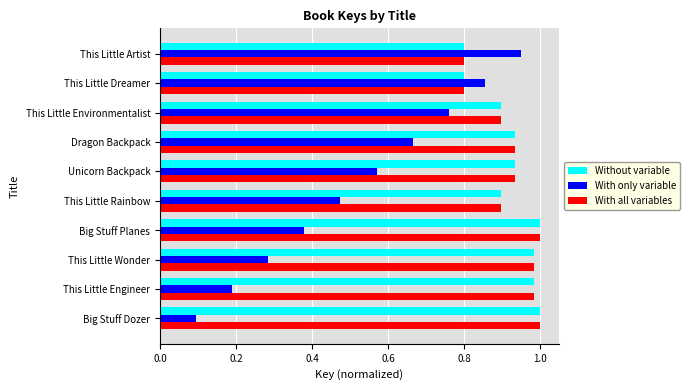

Where is With only variable nearest to the value 0?

Big Stuff Dozer